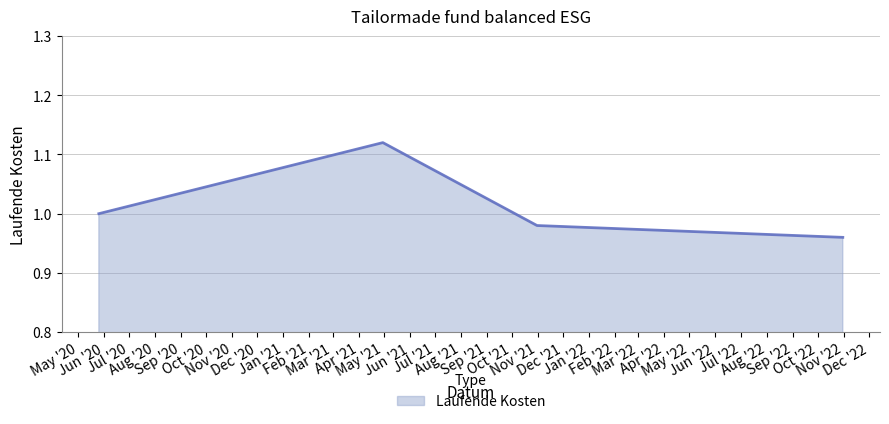

True or false: there are more than 1 points higher than both neighbors.

False